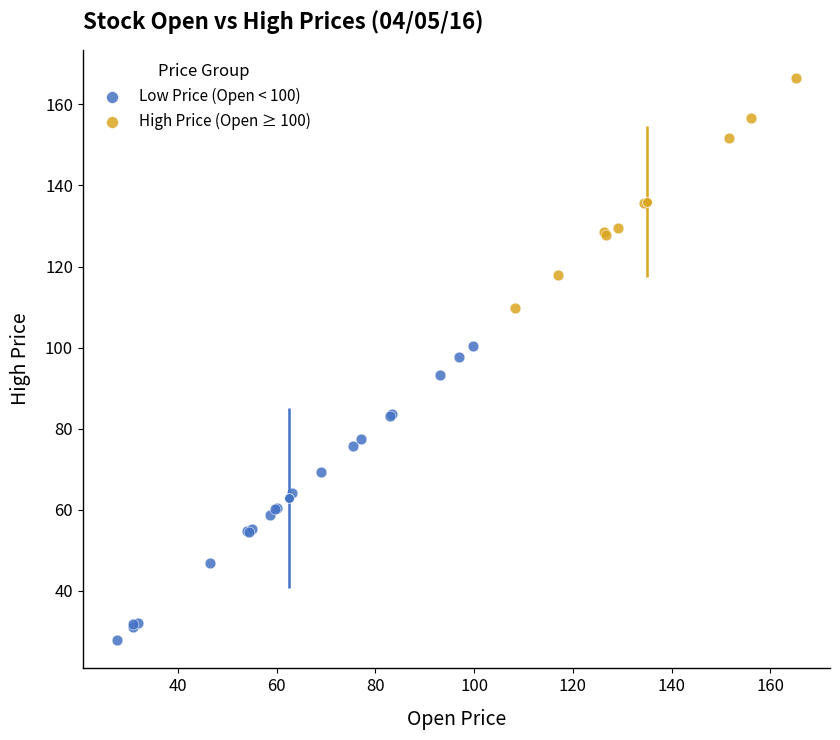

Which series contains the lowest Y value?

Low Price (Open < 100)